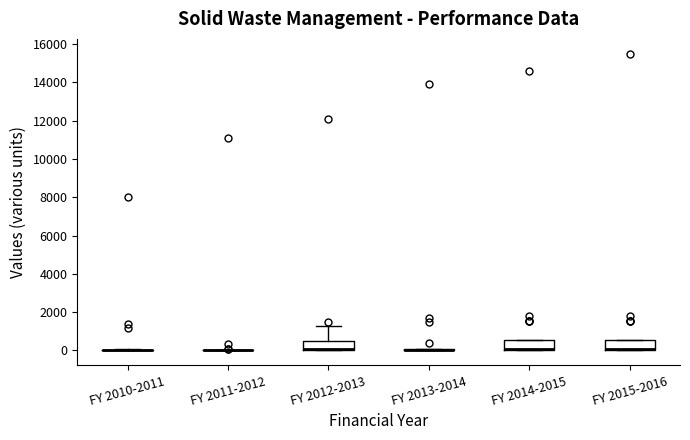

Reading left to right, transcribe this box plot: for each box, give where its median line is, the range the box spans, and where its two whiskers end, as read against the y-axis. The values are not printed on the chart, so give them approximately, as read against the axis.

FY 2010-2011: box collapsed to a line at 0, whiskers 0 to 0
FY 2011-2012: box collapsed to a line at 0, whiskers 0 to 0
FY 2012-2013: median 0 (drawn on the box's lower edge), box 0 to 600, whiskers 0 to 1200
FY 2013-2014: box collapsed to a line at 0, whiskers 0 to 200
FY 2014-2015: median 0 (drawn on the box's lower edge), box 0 to 600, whiskers 0 to 600
FY 2015-2016: median 0 (drawn on the box's lower edge), box 0 to 600, whiskers 0 to 600